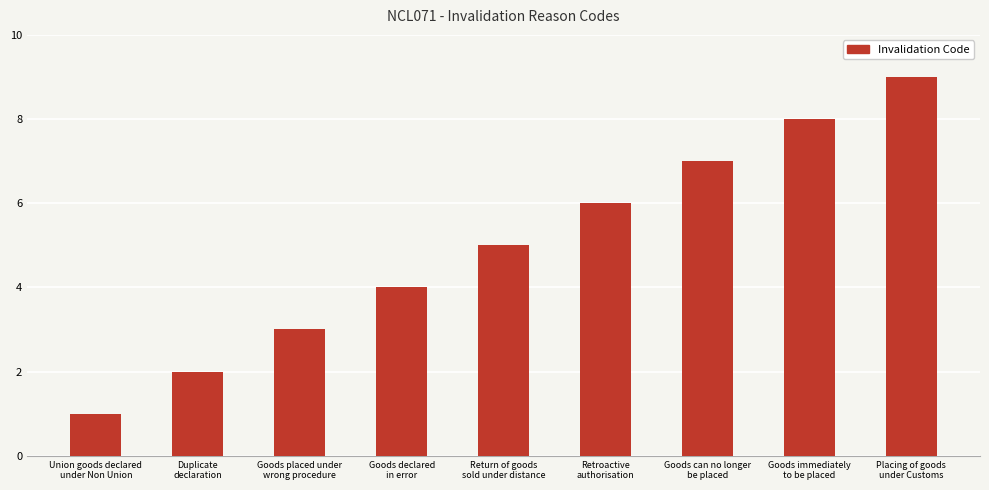

How many values are below 5?

4